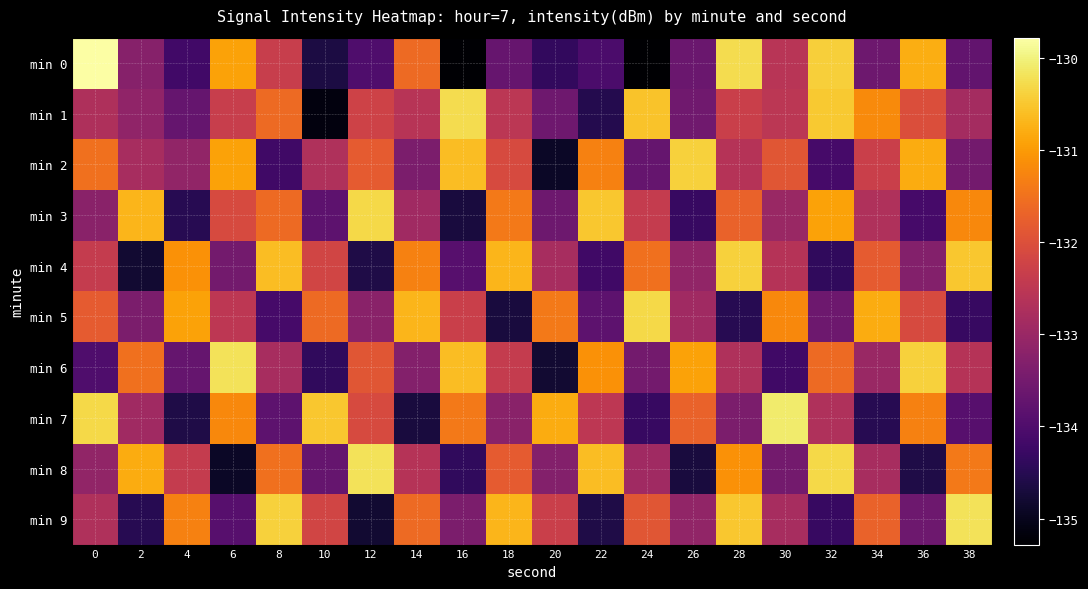

Where is min 6 nearest to the value -132?

12